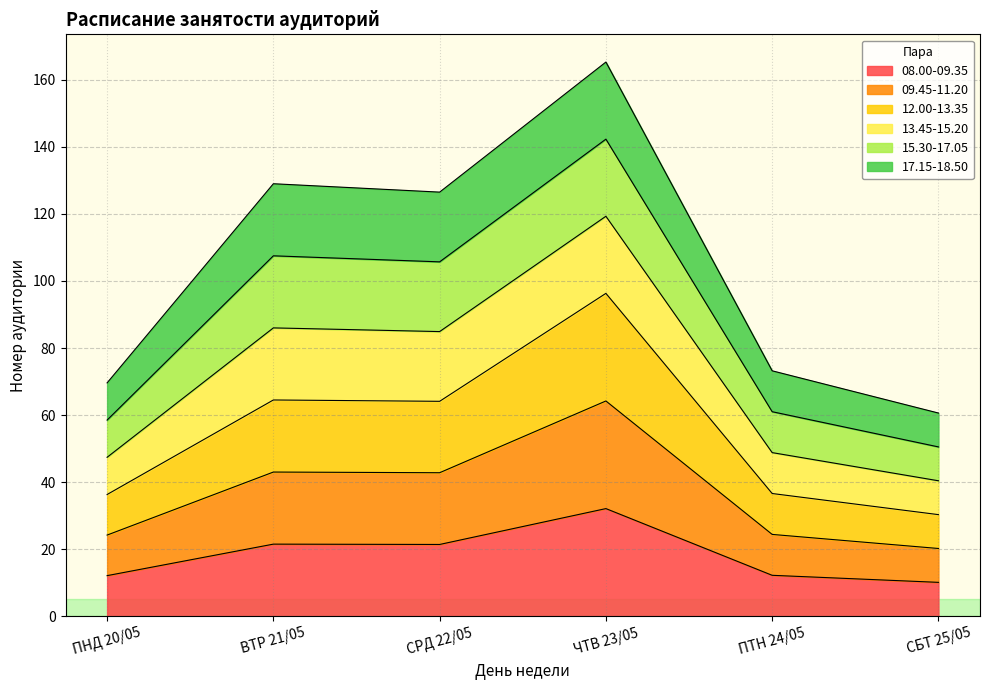

In 08.00-09.35, how many points are higher than both neighbors (excluding endpoints)?

2